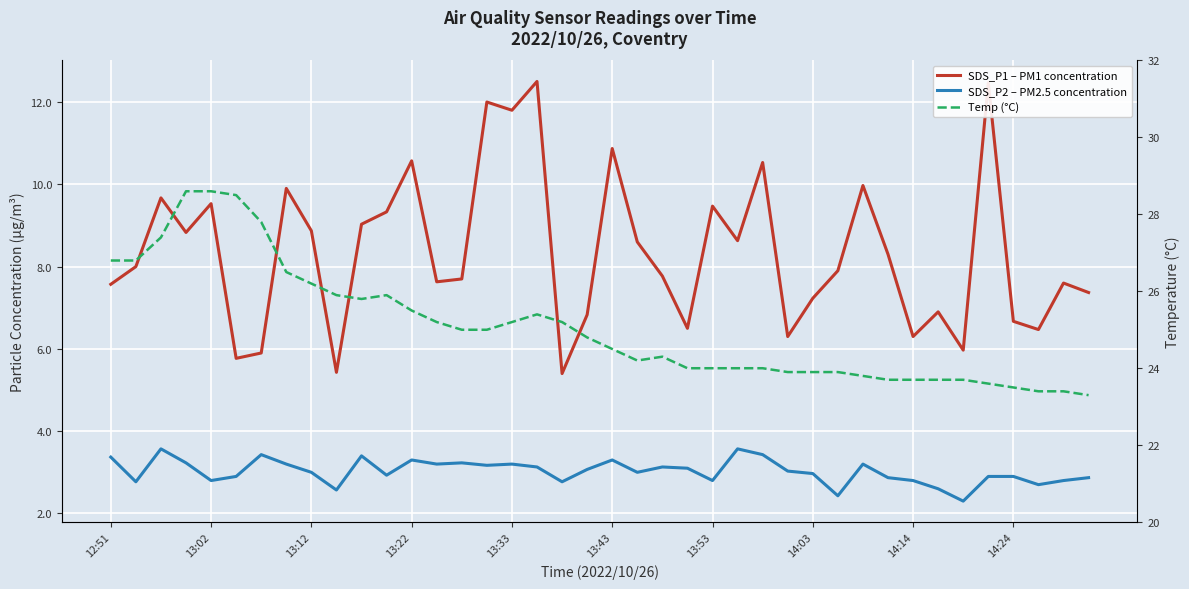

What are all the series names shown in the legend?

SDS_P1 – PM1 concentration, SDS_P2 – PM2.5 concentration, Temp (°C)